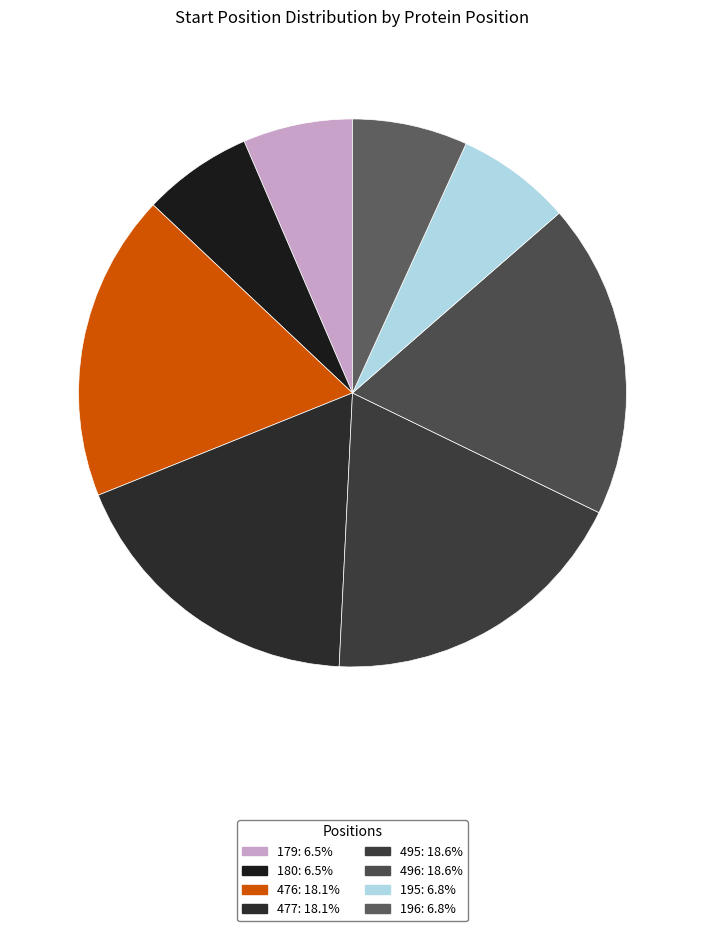

To the nearest percent, what is the difference between the largest and smallest slice percentages?

12%